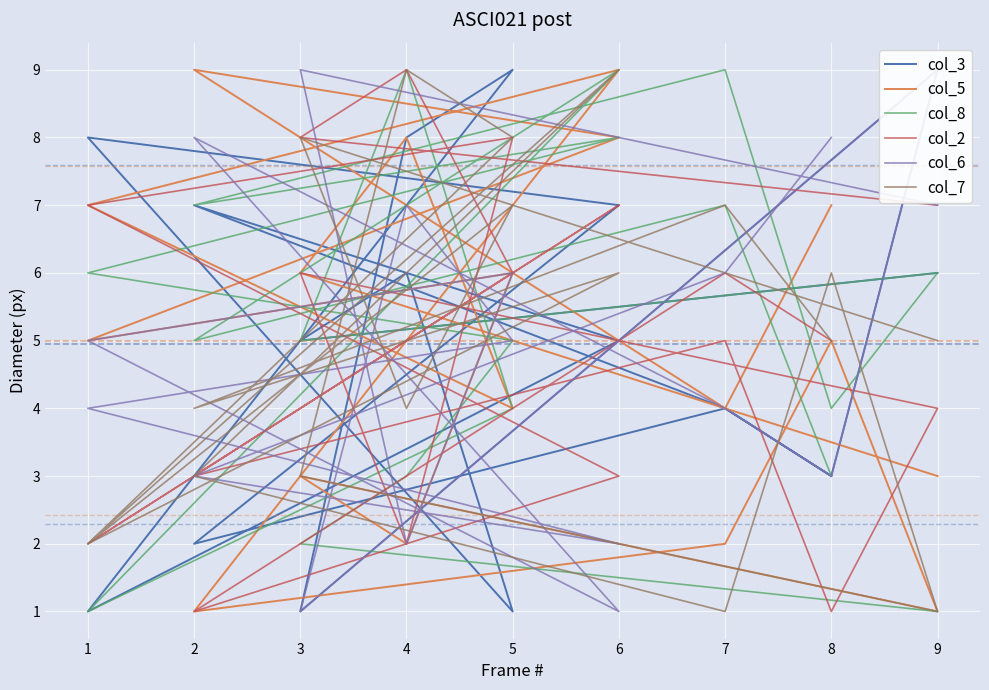

What are all the series names shown in the legend?

col_3, col_5, col_8, col_2, col_6, col_7